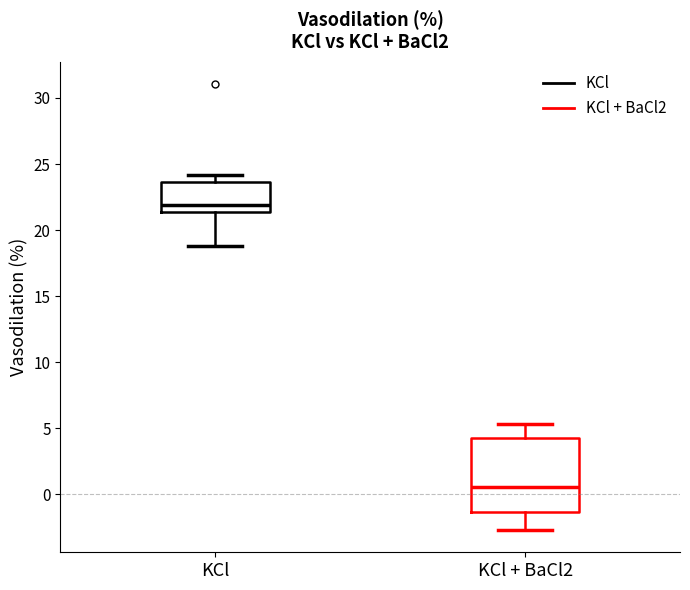

Which box's median line is the lowest?

KCl + BaCl2